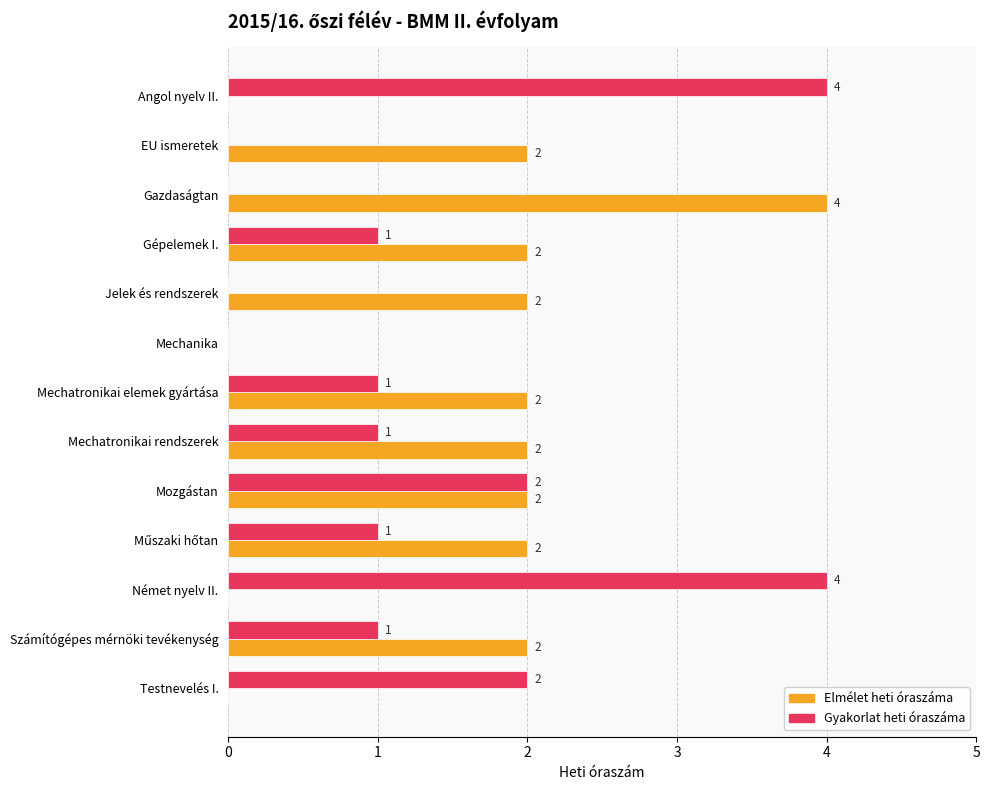

How many values in Gyakorlat heti óraszáma are above zero?

9